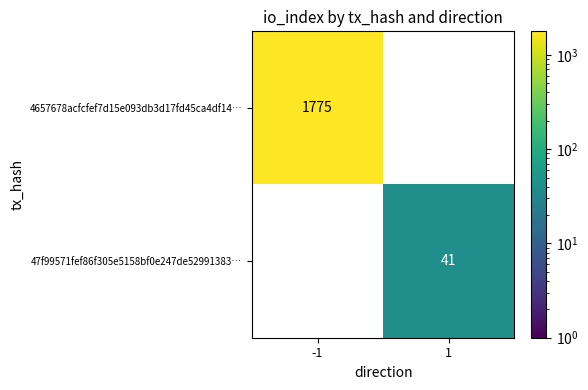

How many data points does each series have?

2